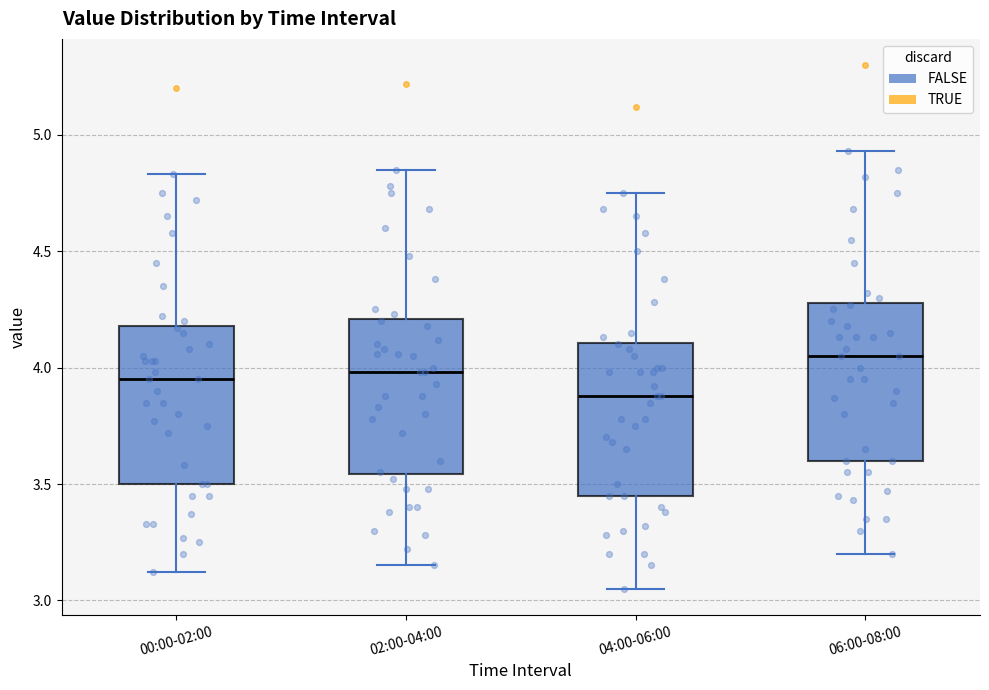

Reading left to right, read every box against the y-axis: the position of its median line, the range the box covers, and the ends of its whiskers. The values are not printed on the chart, so give them approximately, as read against the axis.

00:00-02:00: median 3.95, box 3.50 to 4.20, whiskers 3.10 to 4.85
02:00-04:00: median 4.00, box 3.55 to 4.20, whiskers 3.15 to 4.85
04:00-06:00: median 3.90, box 3.45 to 4.10, whiskers 3.05 to 4.75
06:00-08:00: median 4.05, box 3.60 to 4.30, whiskers 3.20 to 4.95